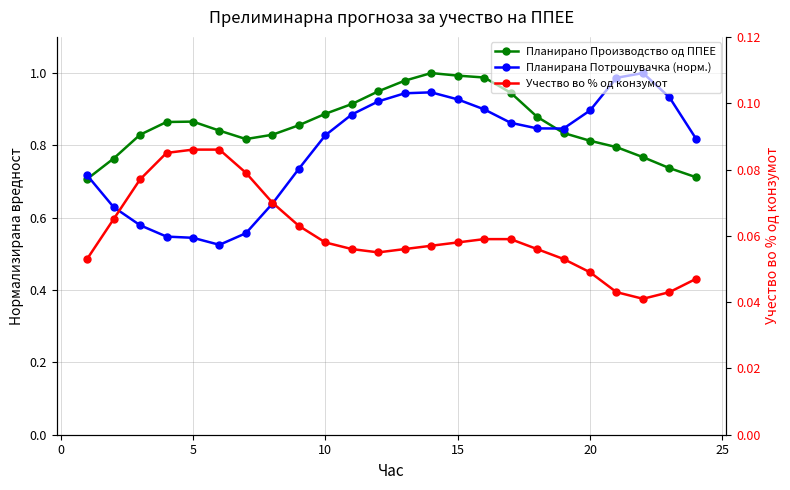

The value of Планирано Производство од ППЕЕ at 23 is 1.1. True or false?

False